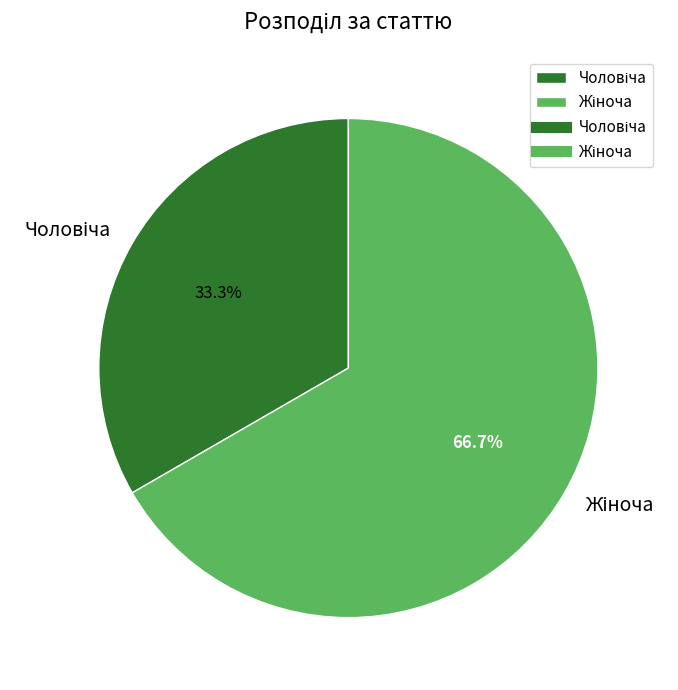

Does any single category account for the majority?

Yes